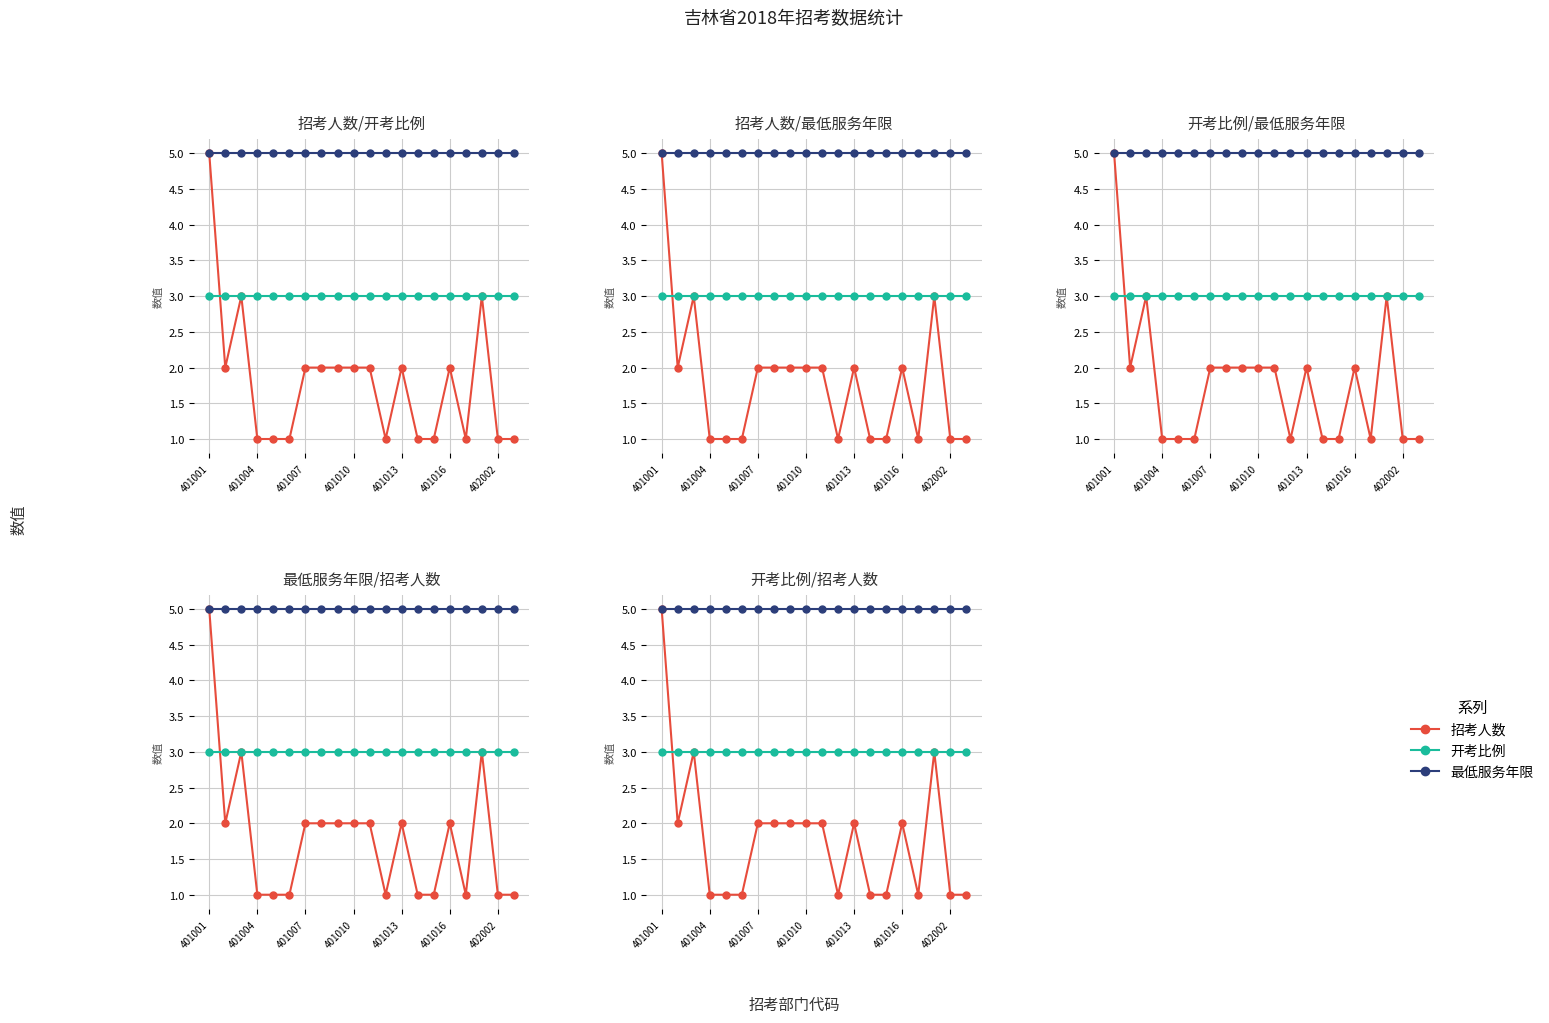

What is the sum of all 开考比例 values?

60